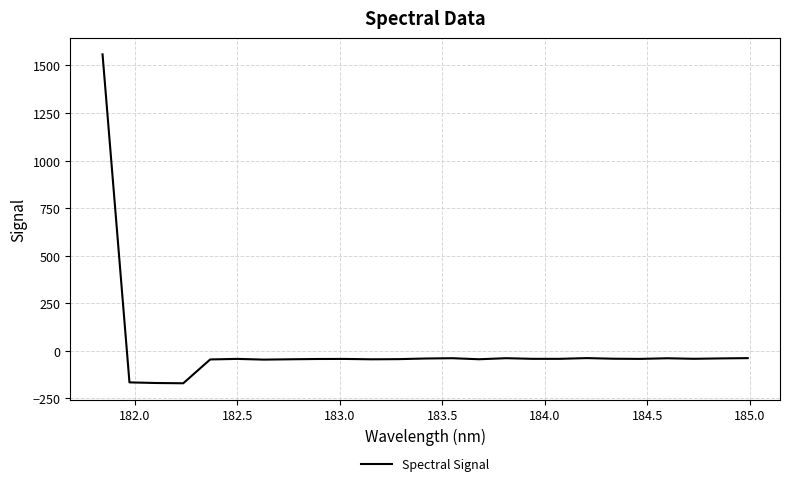

What is the greatest value displayed?

1558.4